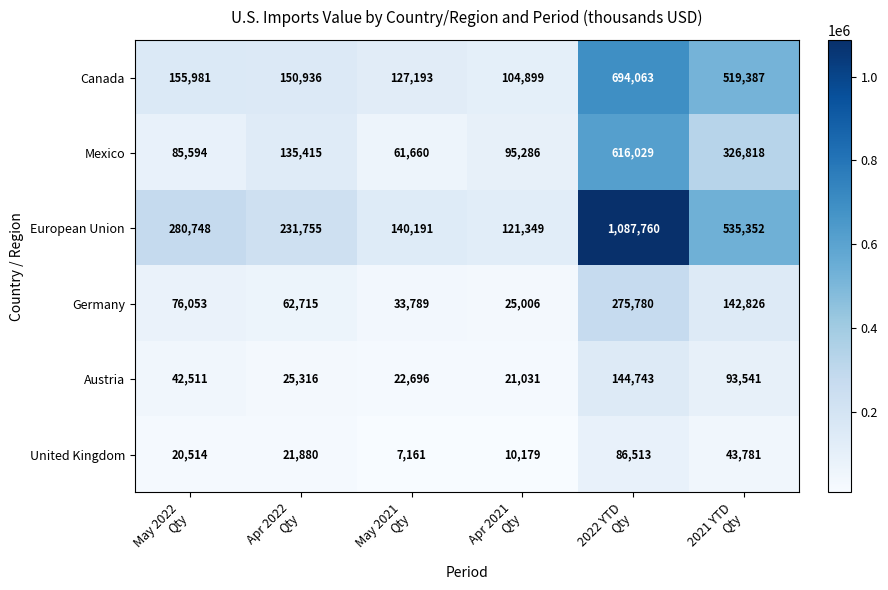

Which series has the largest total across all categories?

European Union